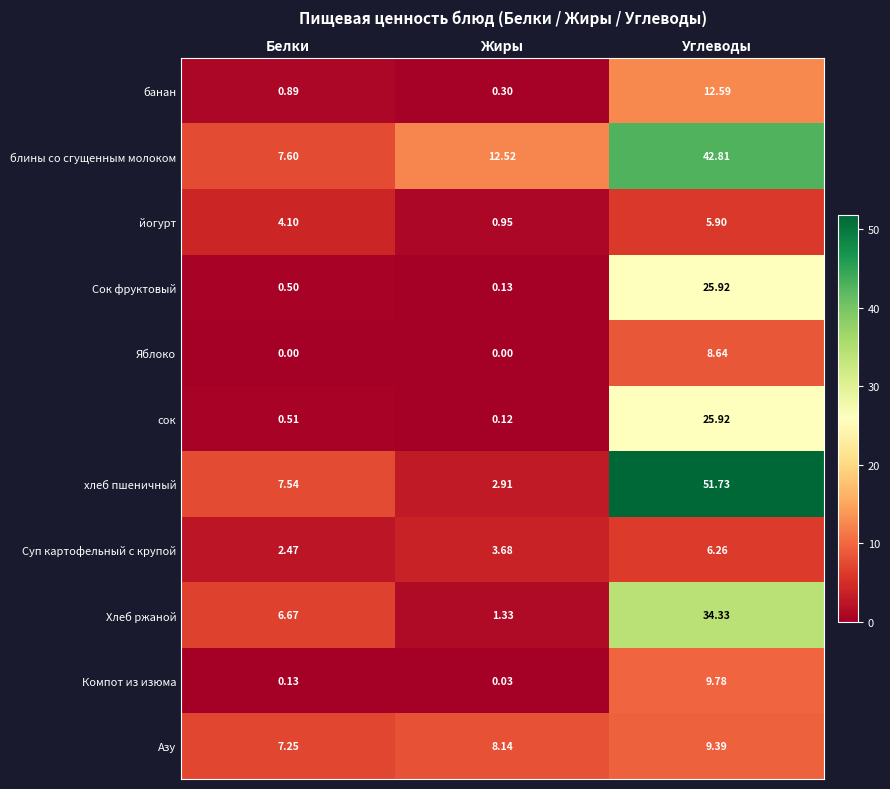

At which category is the sum across all series the highest?

Углеводы